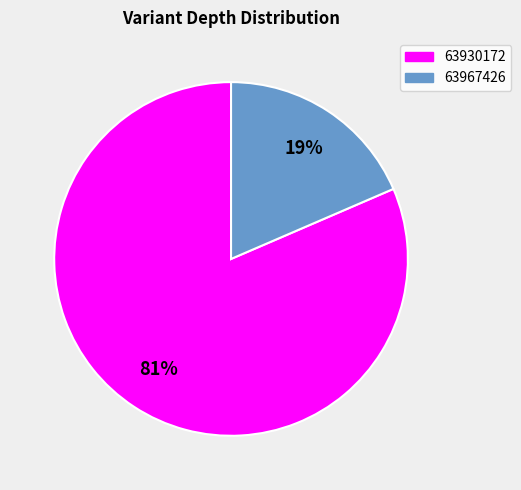

Which category has the biggest portion of the pie?

63930172